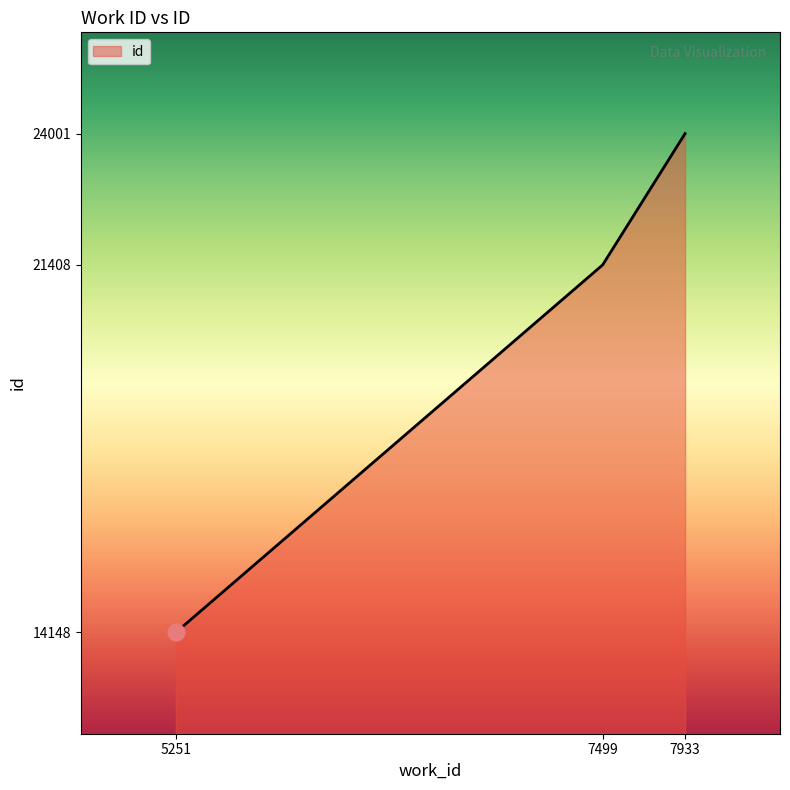

Approximately how many times larger is the value at 7933 compared to 7499?

1.1